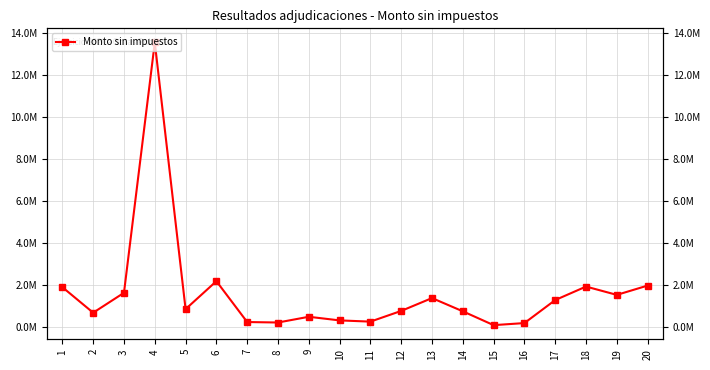

What is the change in value from 10 to 19?

+1214954.4